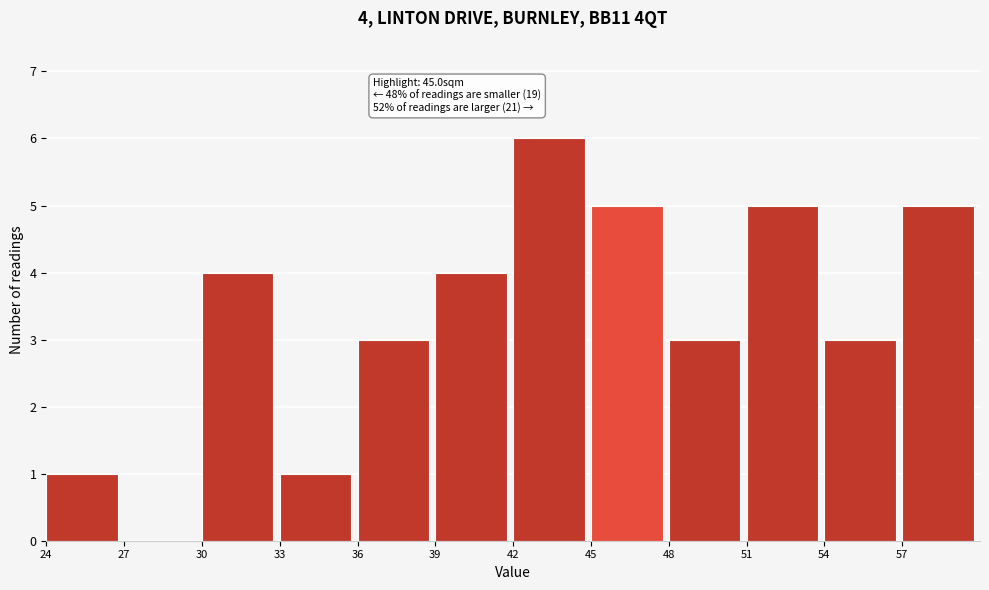

Which range on the x-axis has the tallest bar?

42 to 45